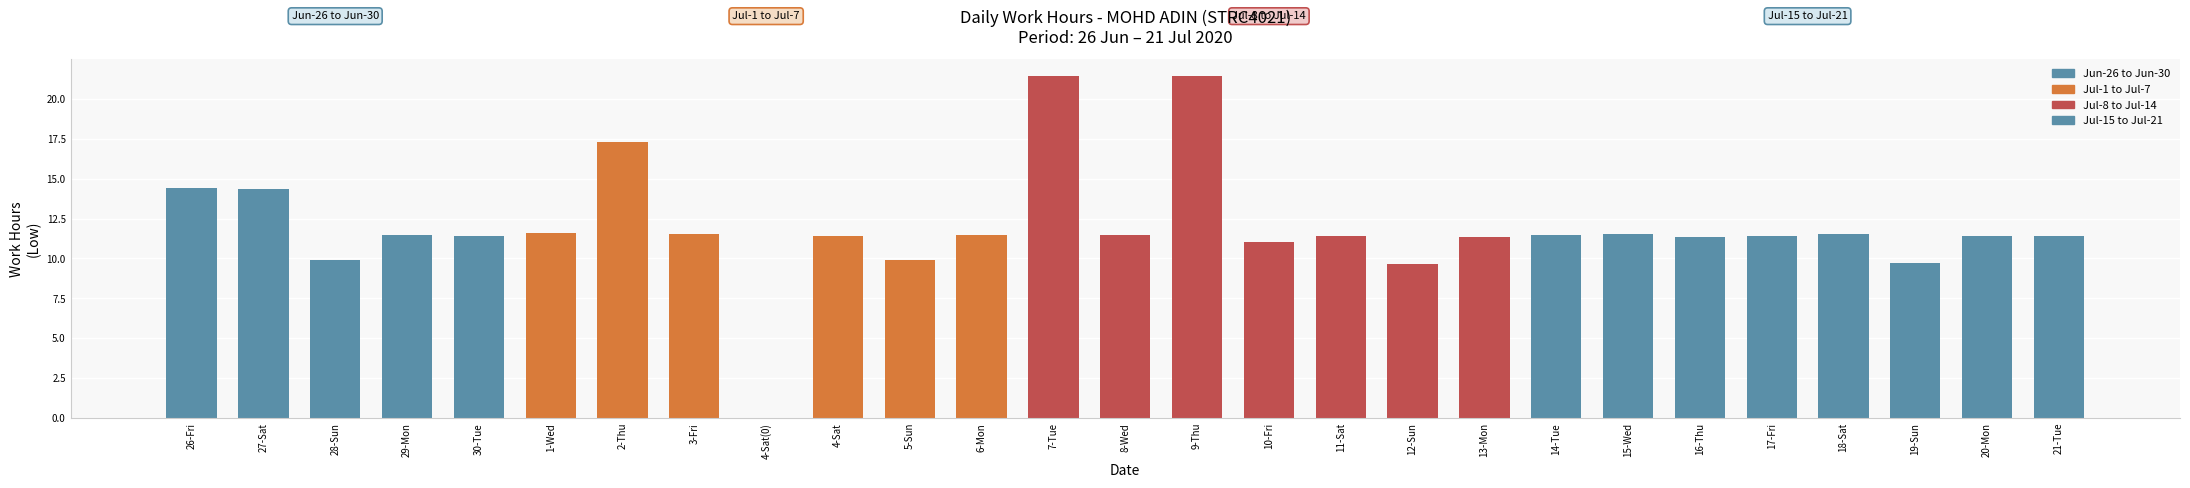

At which label does the data first exceed 11?

26-Fri